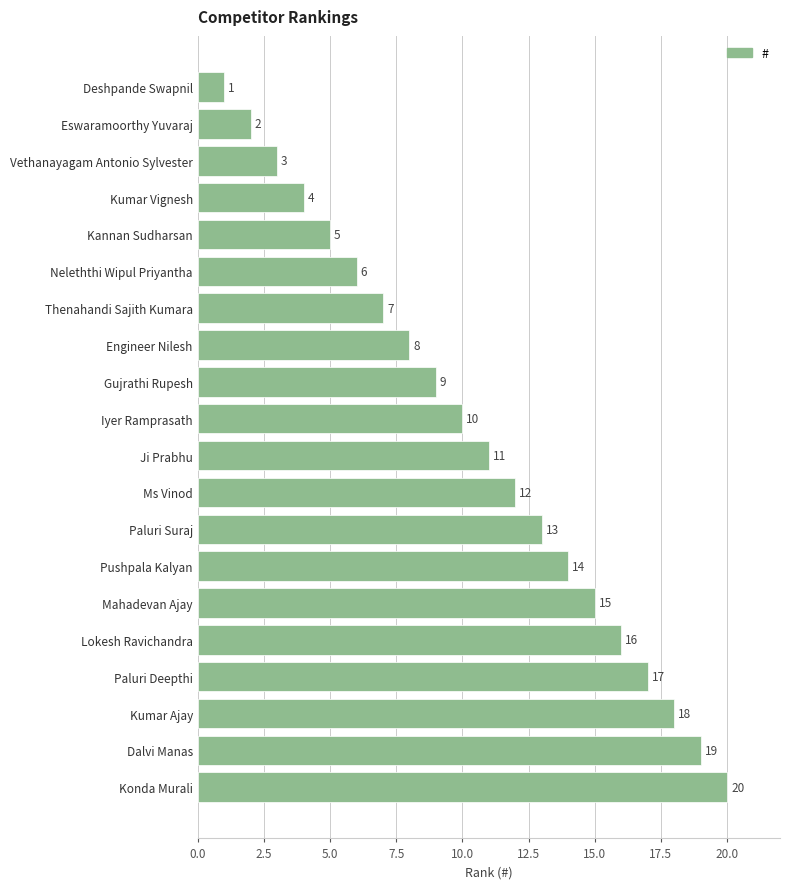

The value at Kumar Vignesh is 2. True or false?

False